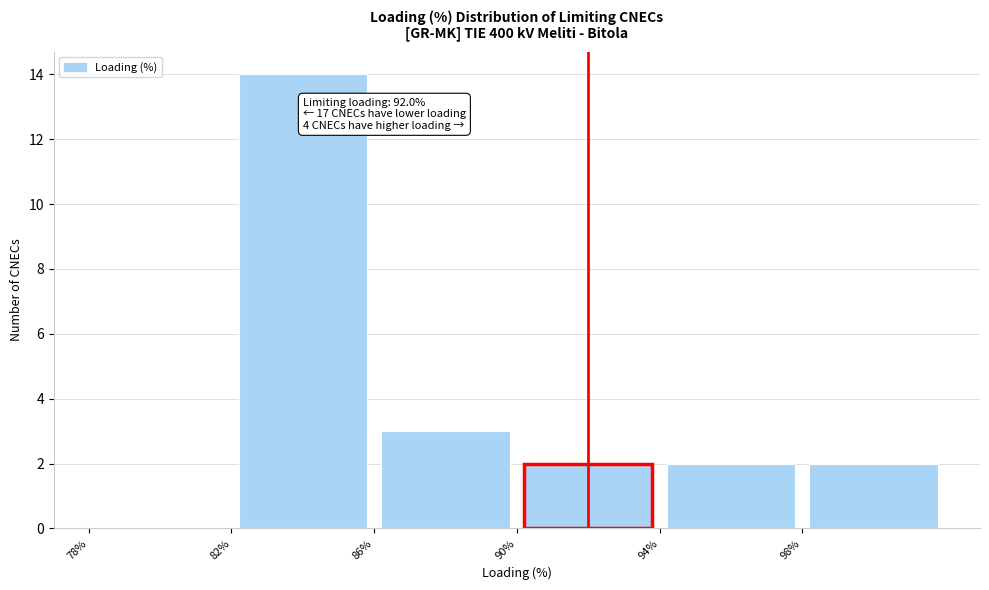

Which range on the x-axis has the tallest bar?

82 to 86